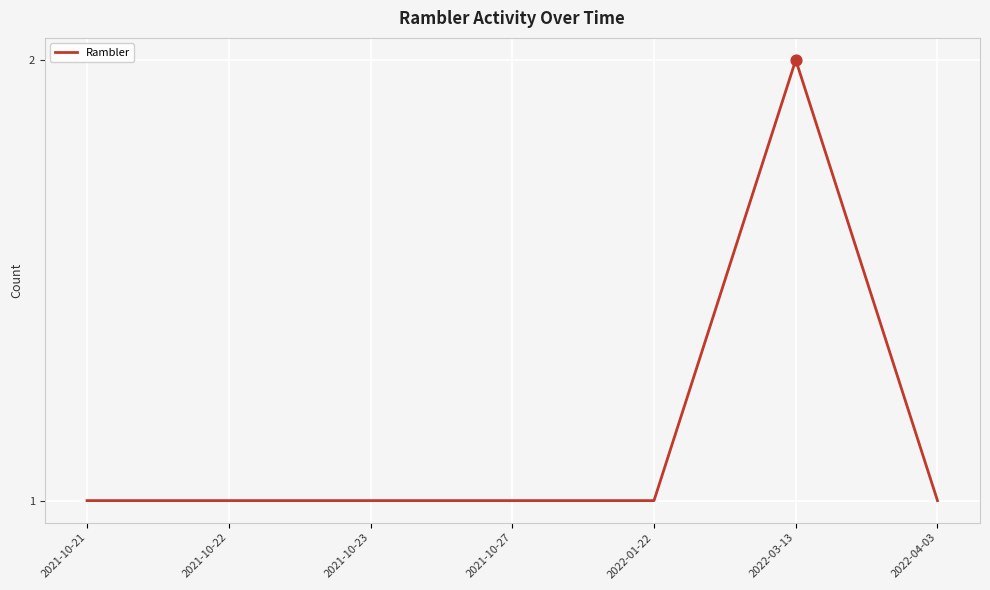

Between 2022-03-13 and 2022-04-03, which is larger?

2022-03-13